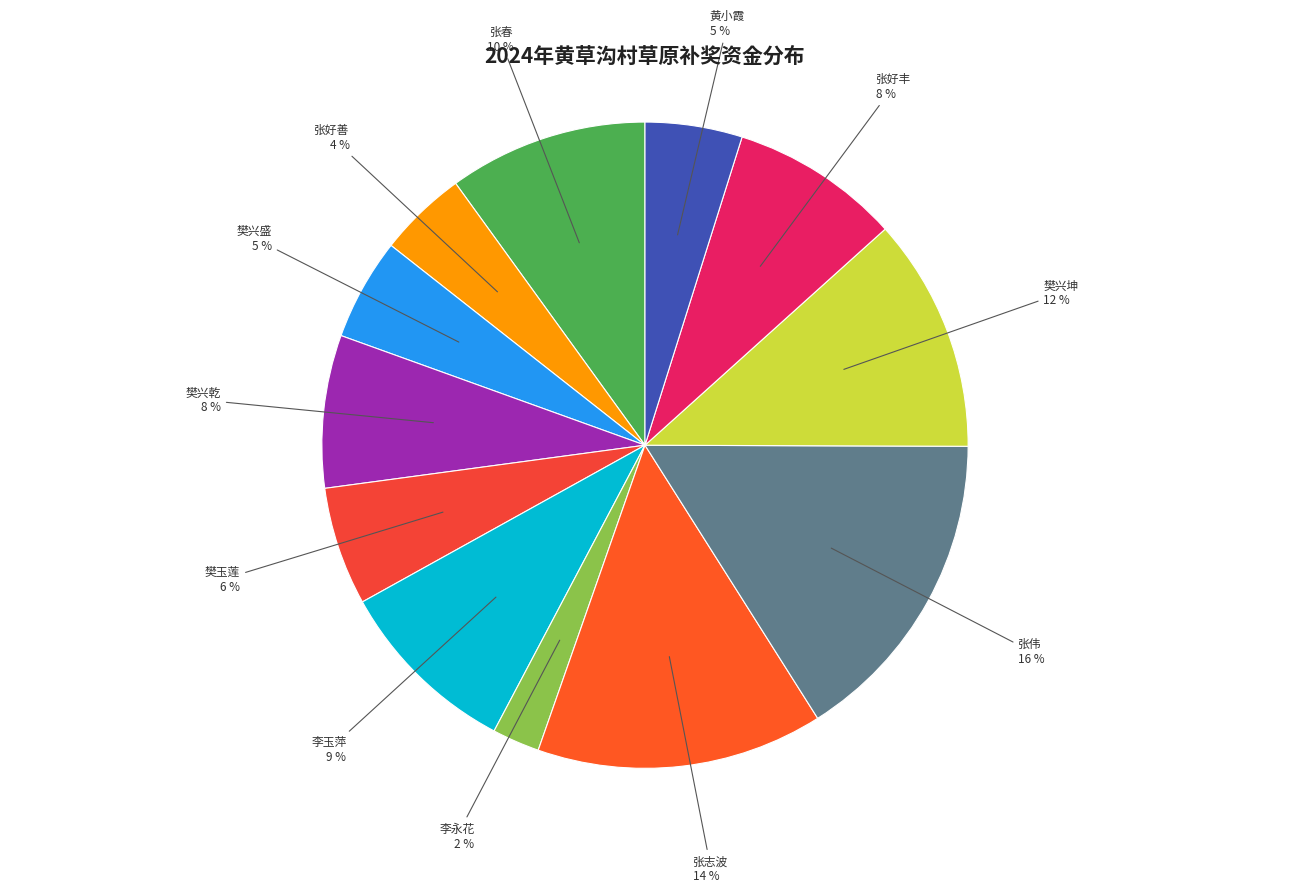

To the nearest percent, what is the difference between the 樊玉莲 and 樊兴盛 slice percentages?

1%